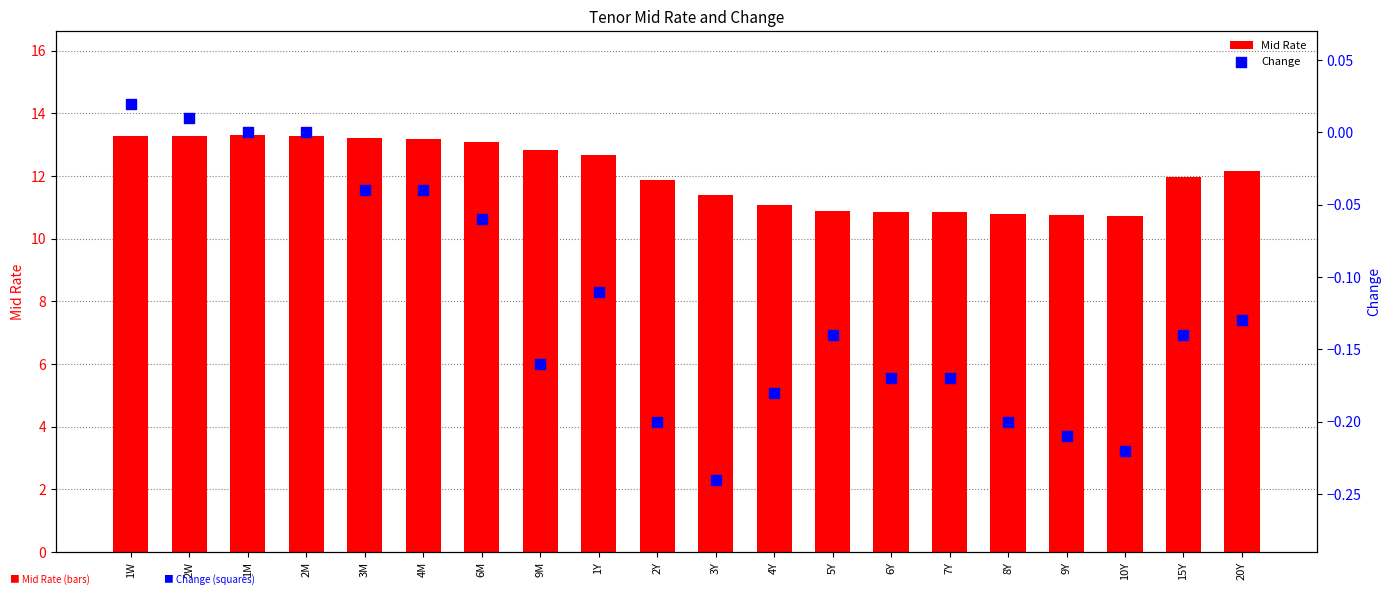

Which series contains the highest Y value?

Mid Rate